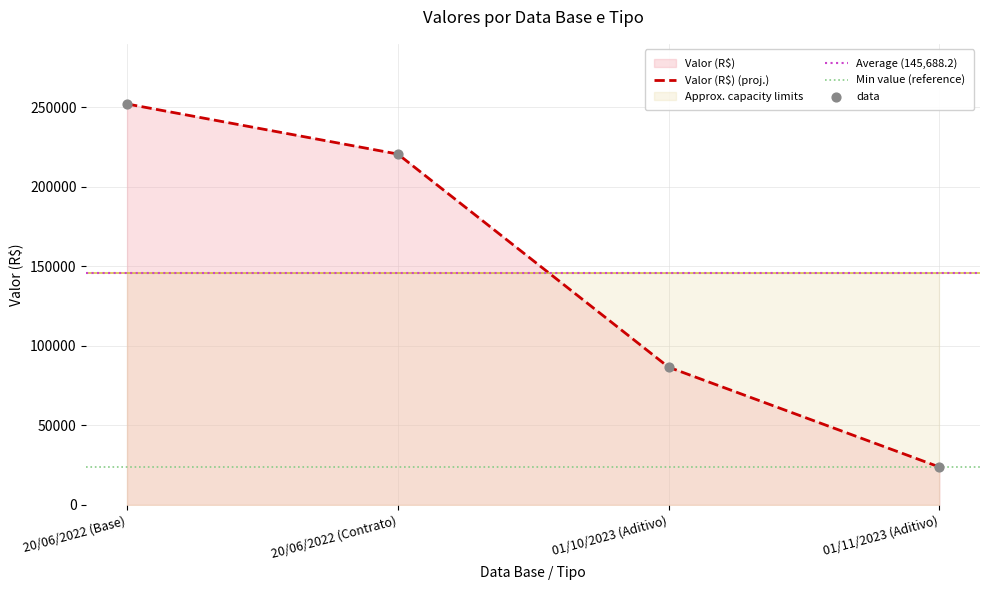

What is the ratio of the value at 01/11/2023 (Aditivo) to the value at 20/06/2022 (Contrato)?

0.1